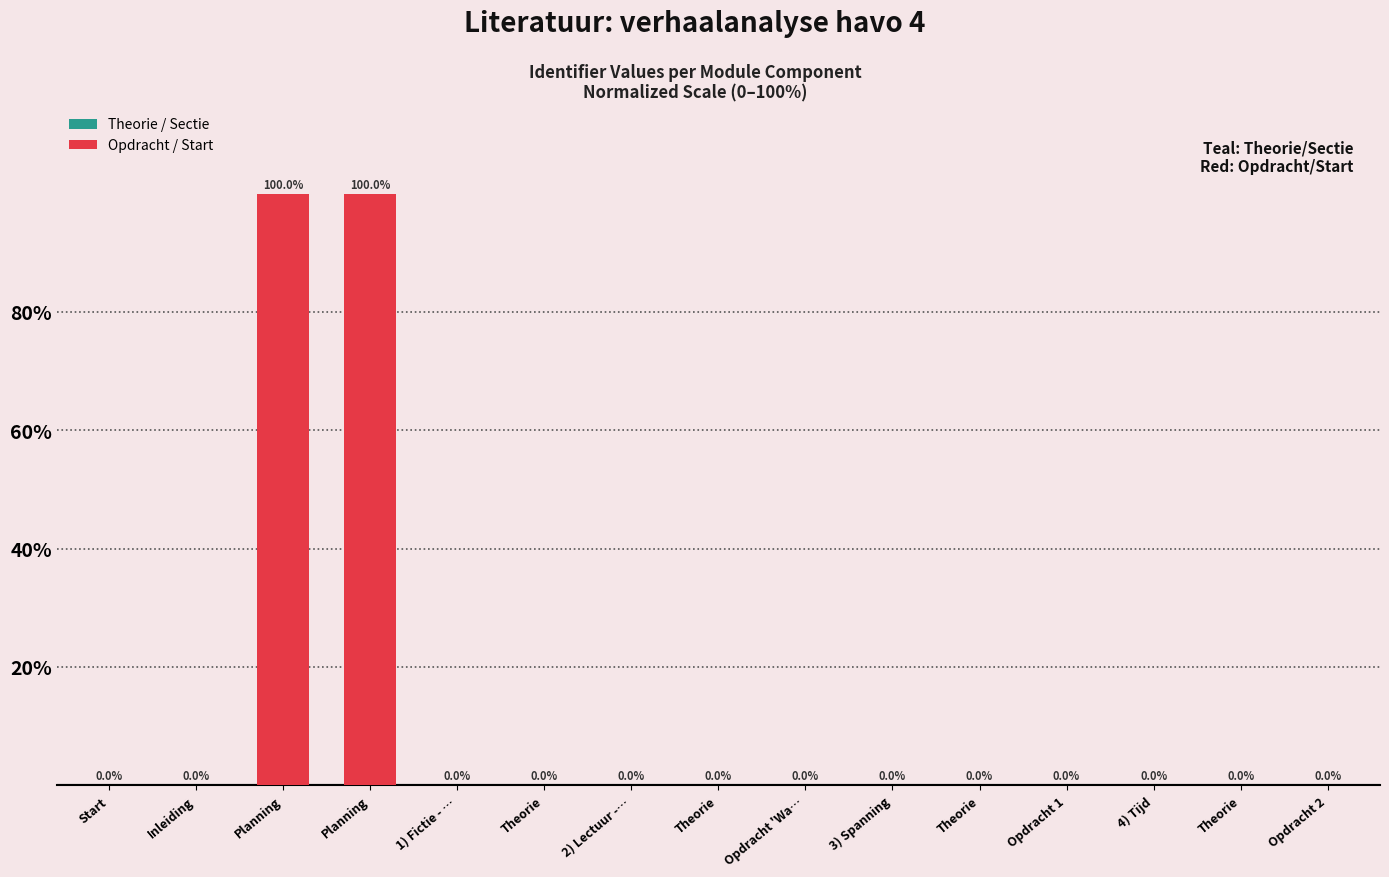

Reading right to left, list all the values displayed in this chart.

Theorie / Sectie: Opdracht 2=0.0	Theorie=0.0	4) Tijd=0.0	Opdracht 1=0.0	Theorie=0.0	3) Spanning=0.0	Opdracht 'Wa…=0.0	Theorie=0.0	2) Lectuur -…=0.0	Theorie=0.0	1) Fictie - …=0.0	Planning=0.0	Planning=0.0	Inleiding=0.0	Start=0.0
Opdracht / Start: Opdracht 2=0.0	Theorie=0.0	4) Tijd=0.0	Opdracht 1=0.0	Theorie=0.0	3) Spanning=0.0	Opdracht 'Wa…=0.0	Theorie=0.0	2) Lectuur -…=0.0	Theorie=0.0	1) Fictie - …=0.0	Planning=100.0	Planning=100.0	Inleiding=0.0	Start=0.0